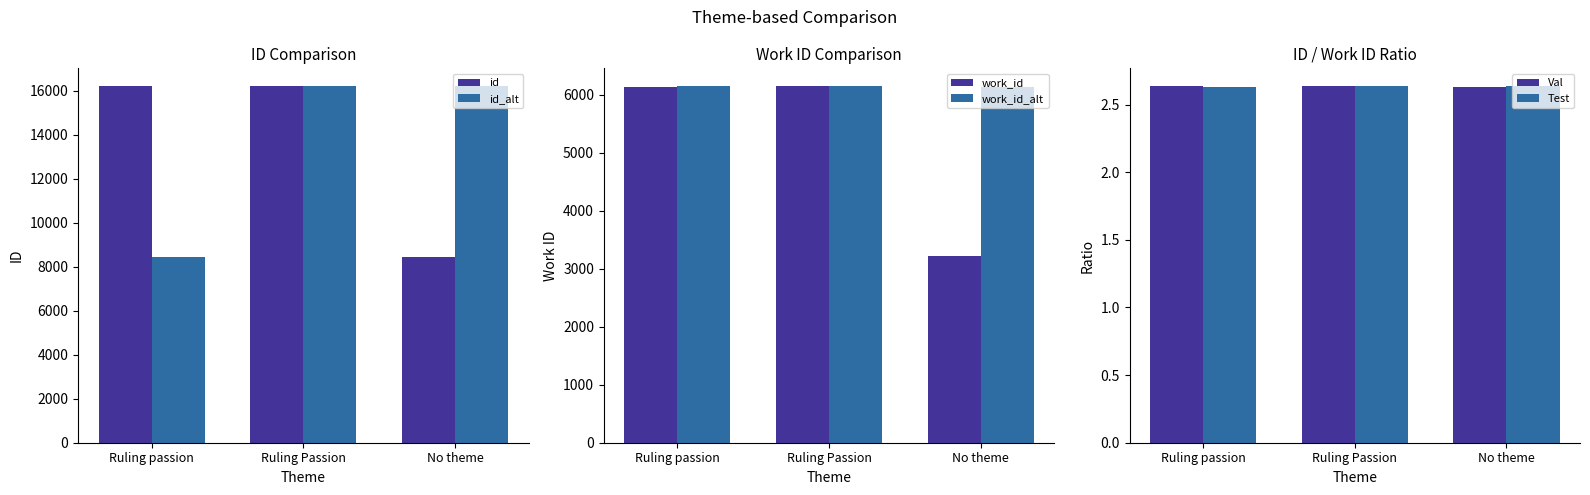

The value of id_alt at Ruling Passion is 16210.0. True or false?

True